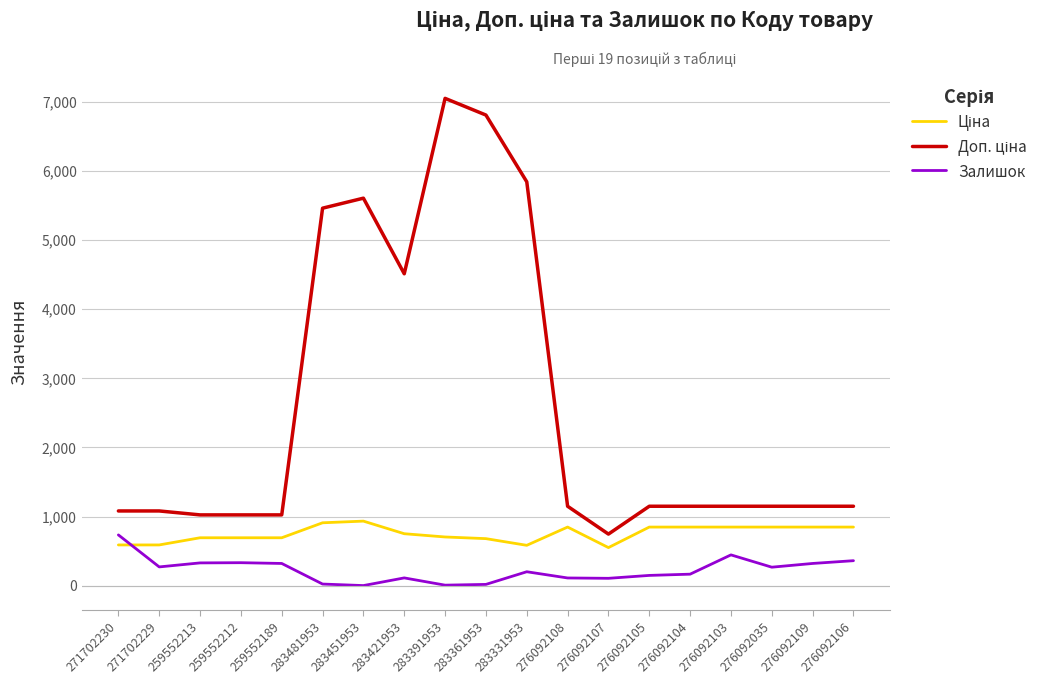

Which label corresponds to the largest value in the chart?

283391953